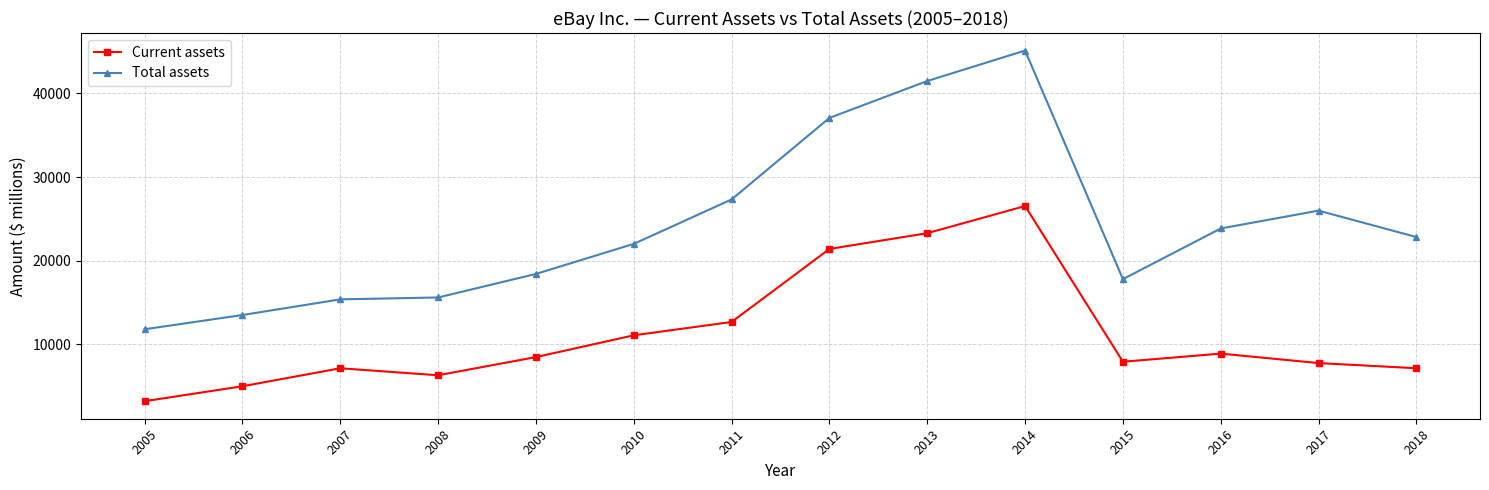

What are all the series names shown in the legend?

Current assets, Total assets